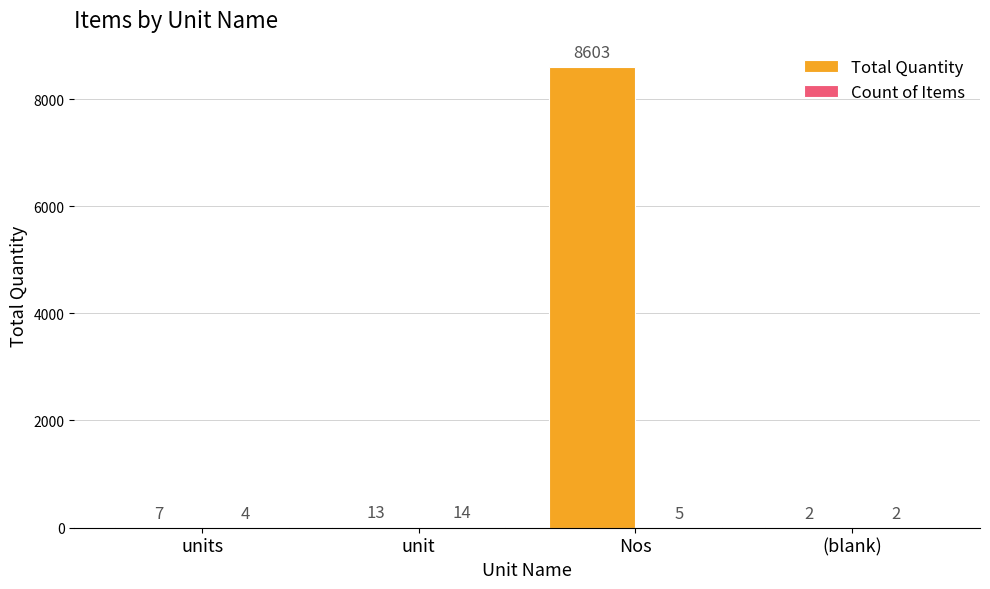

The Total Quantity series shows 13 at unit. True or false?

True